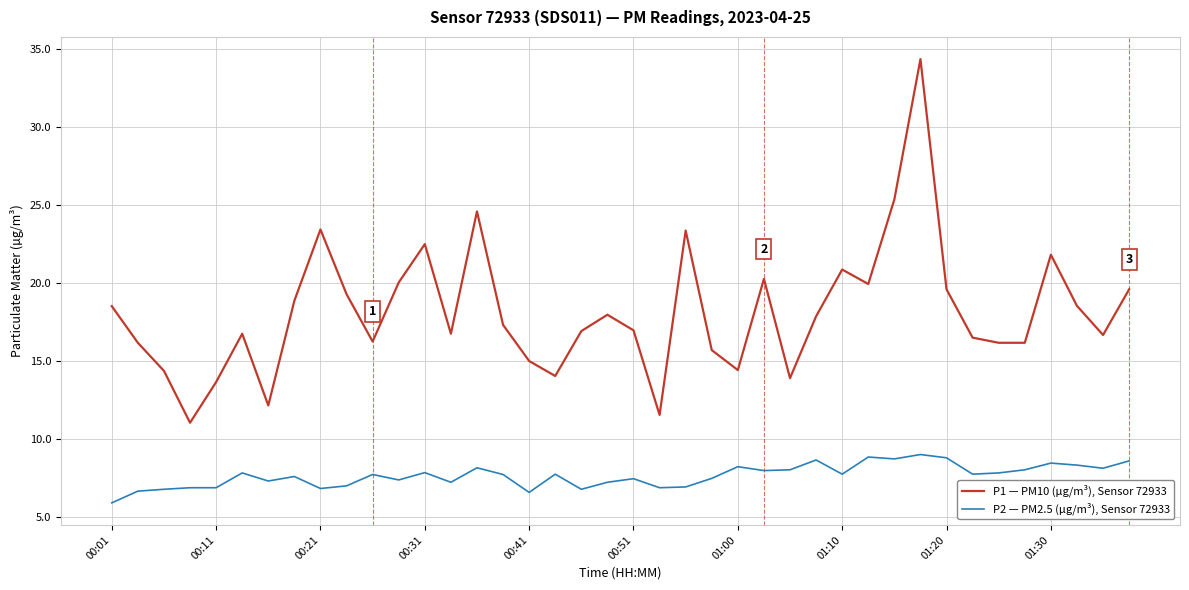

True or false: P1 — PM10 (µg/m³), Sensor 72933 and P2 — PM2.5 (µg/m³), Sensor 72933 intersect in this chart.

False